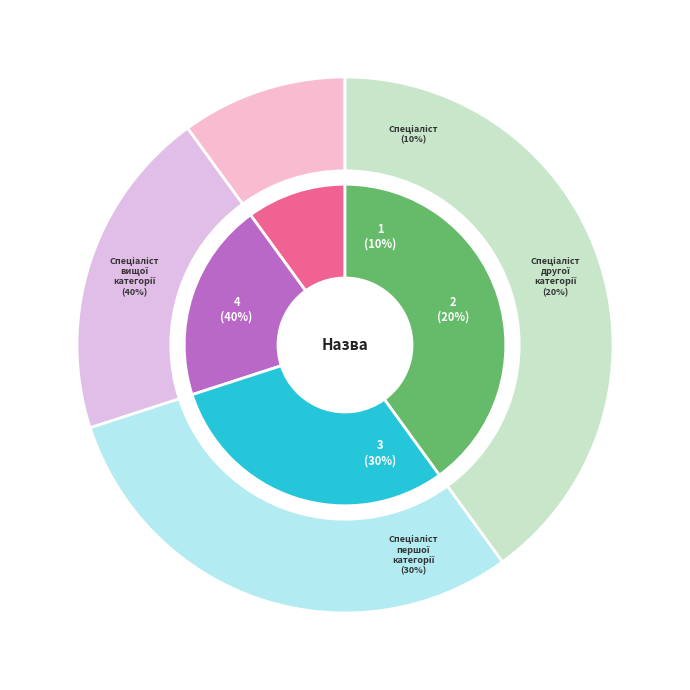

Approximately how many times larger is the value at Спеціаліст compared to Спеціаліст другої категорії?

0.5